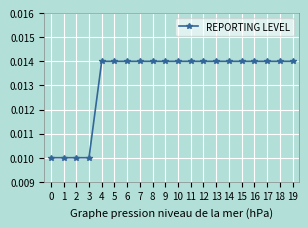

How many lines are shown in the chart?

1